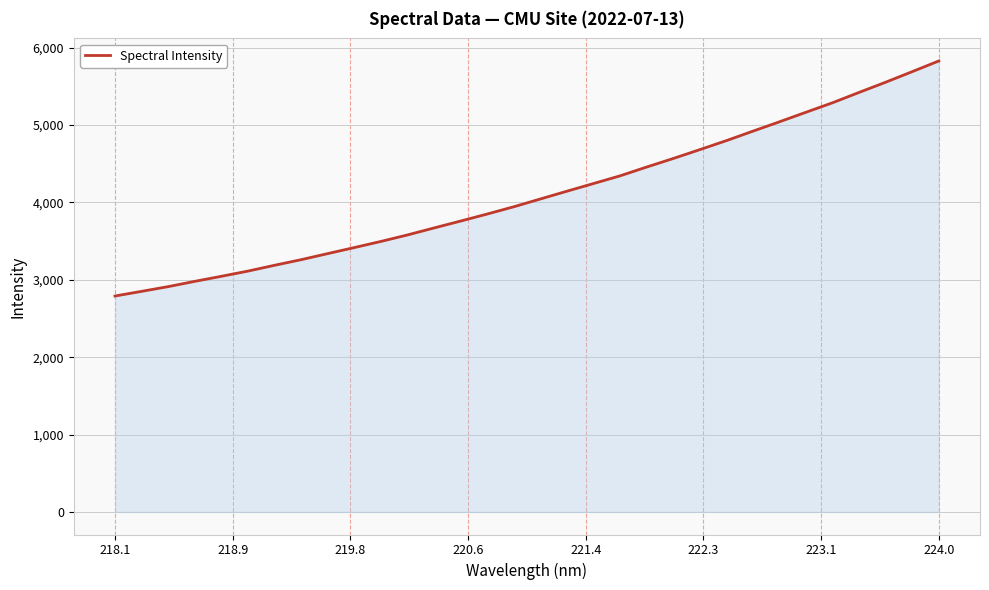

What is the difference between the maximum and minimum values?

3037.7